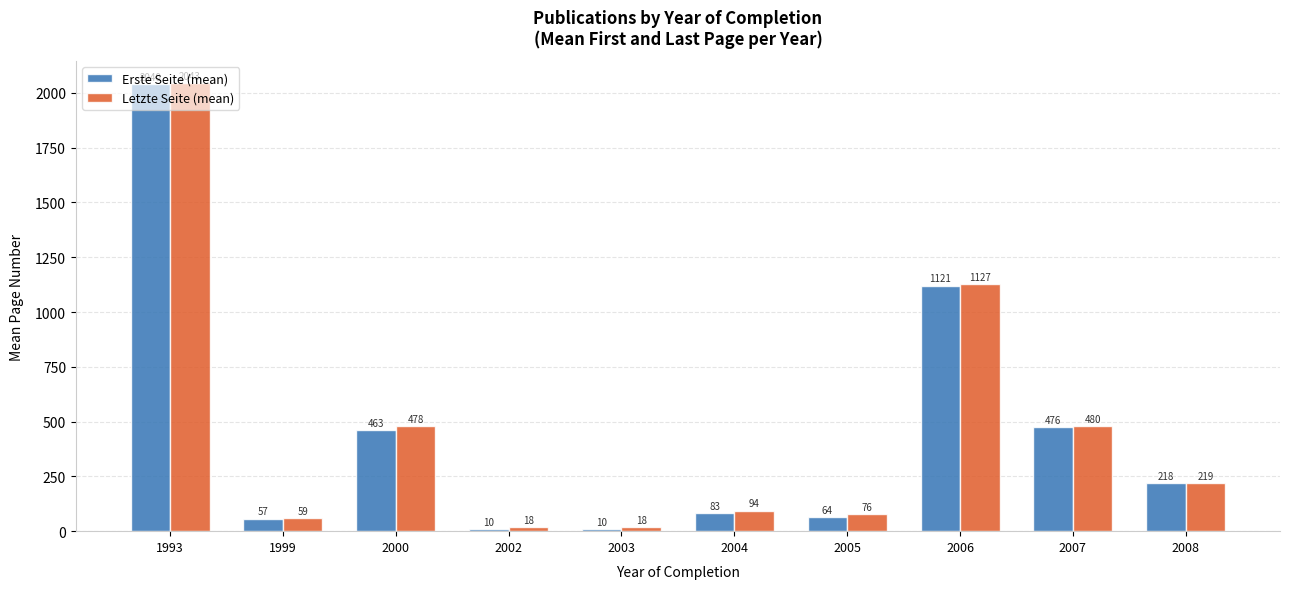

Which series has the widest spread of values?

Erste Seite (mean)